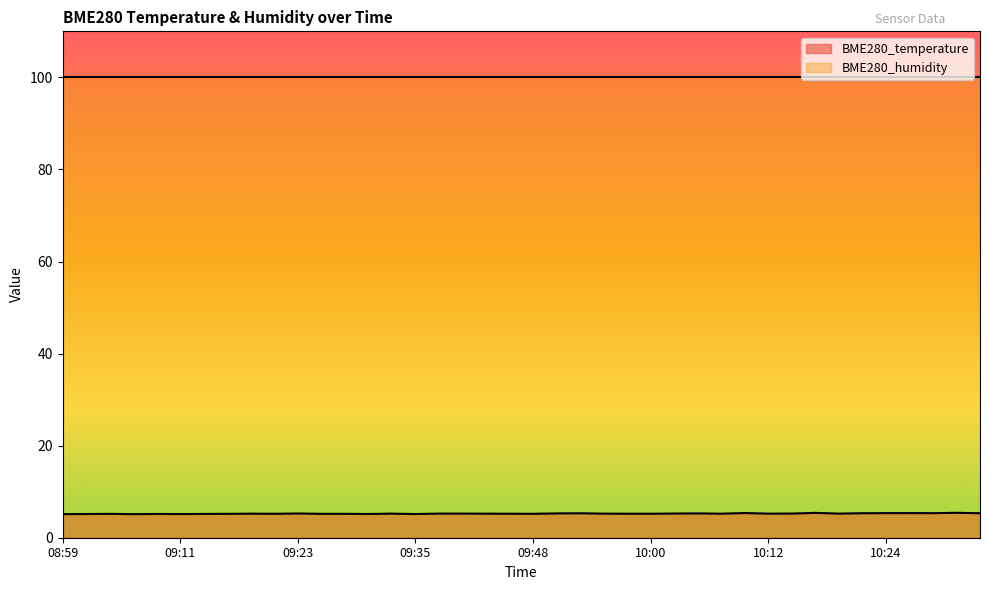

Does the chart display data point markers on the line(s)?

No